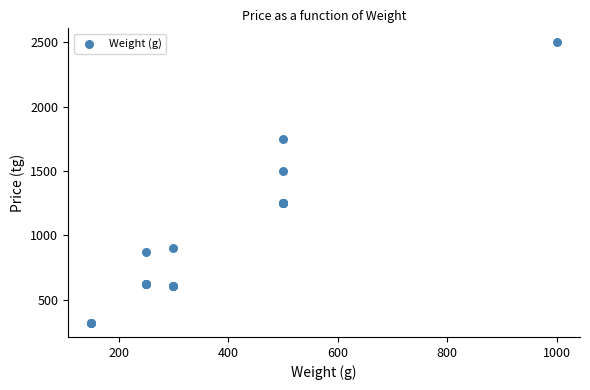

What Y value in the scatter plot is closest to 1410?

1500